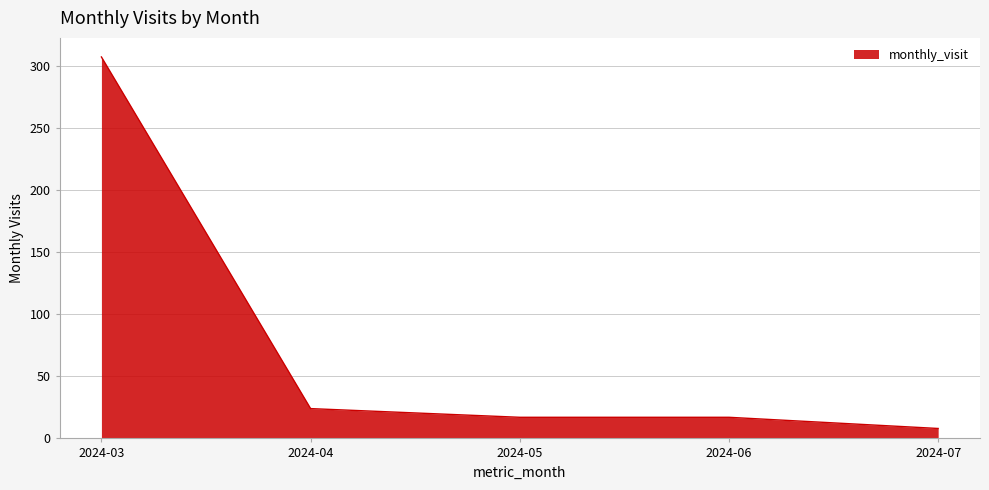

What is the average value?

75